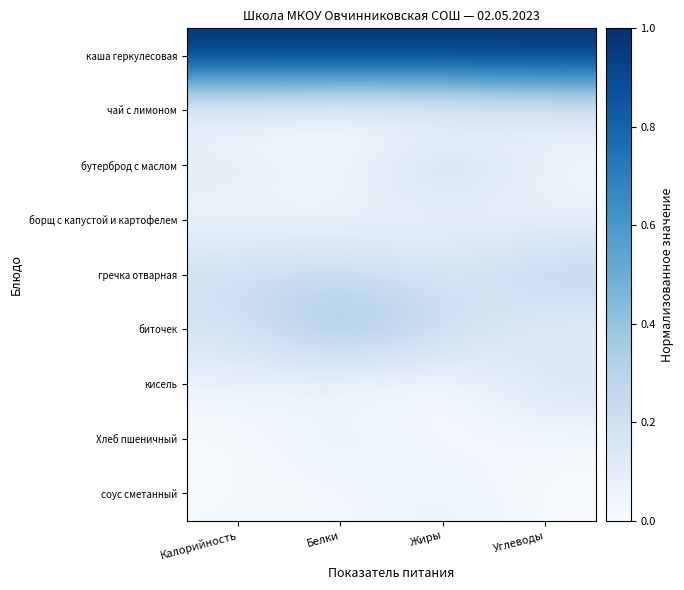

Which label corresponds to the smallest value in the chart?

Белки